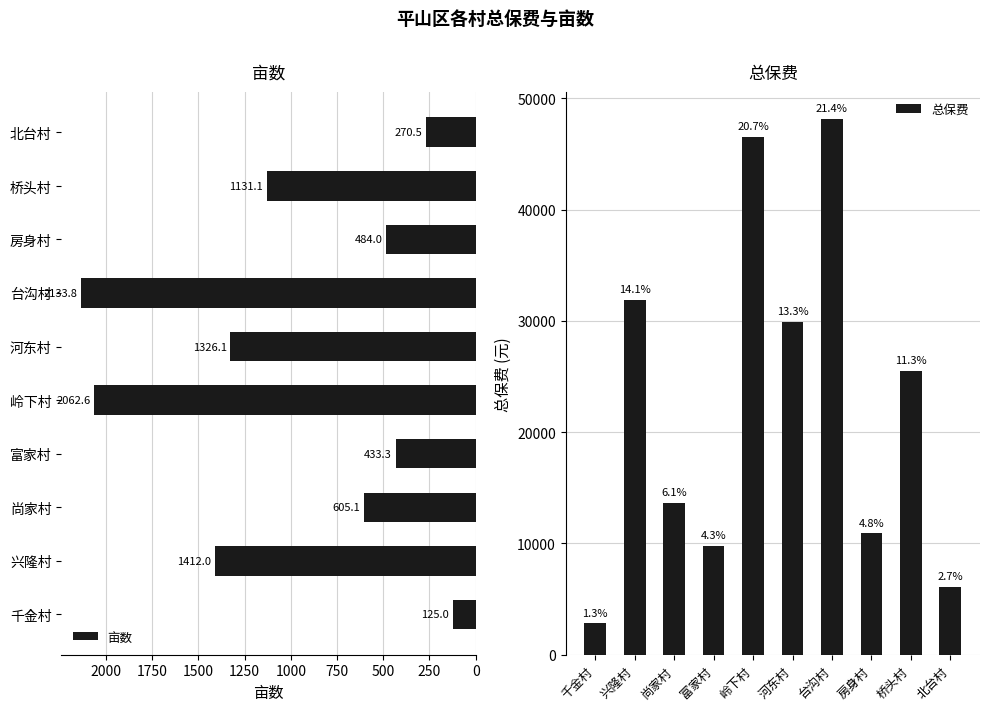

What is the difference between the maximum and minimum values in the 亩数 series?

2008.8